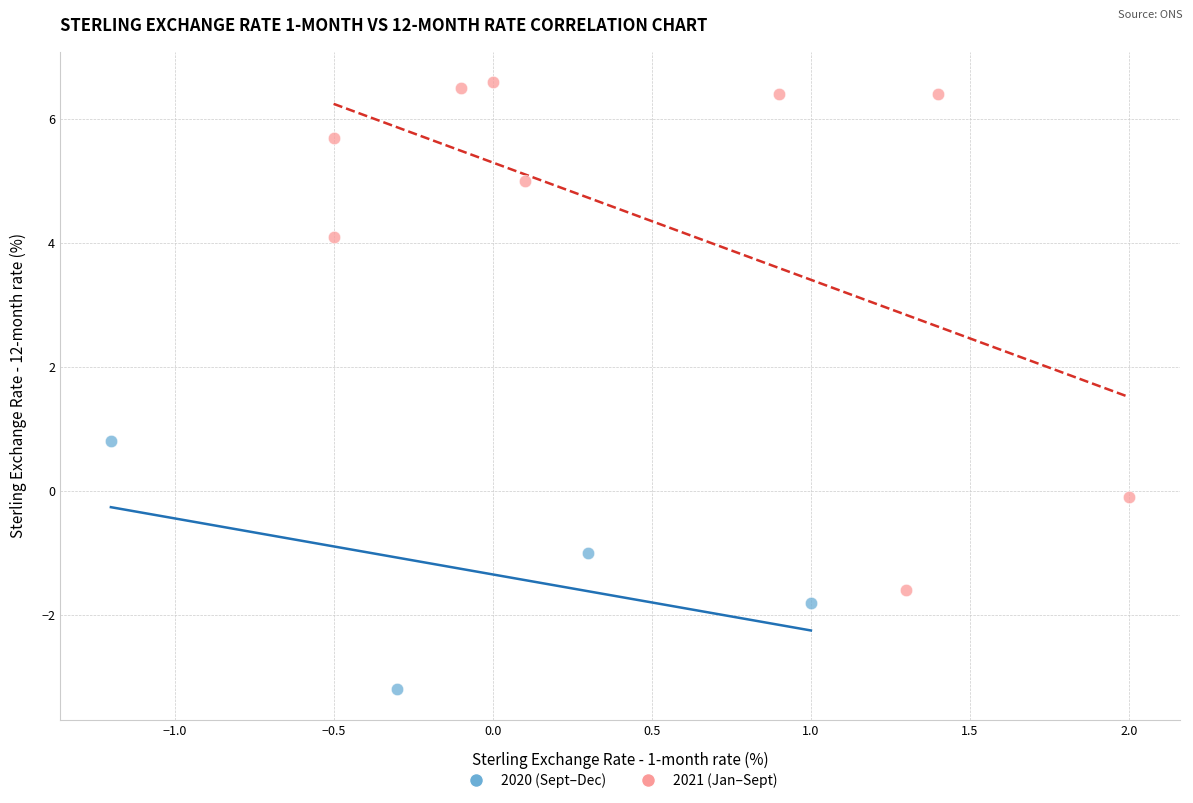

What are all the series names shown in the legend?

2020 (Sept–Dec), 2021 (Jan–Sept)